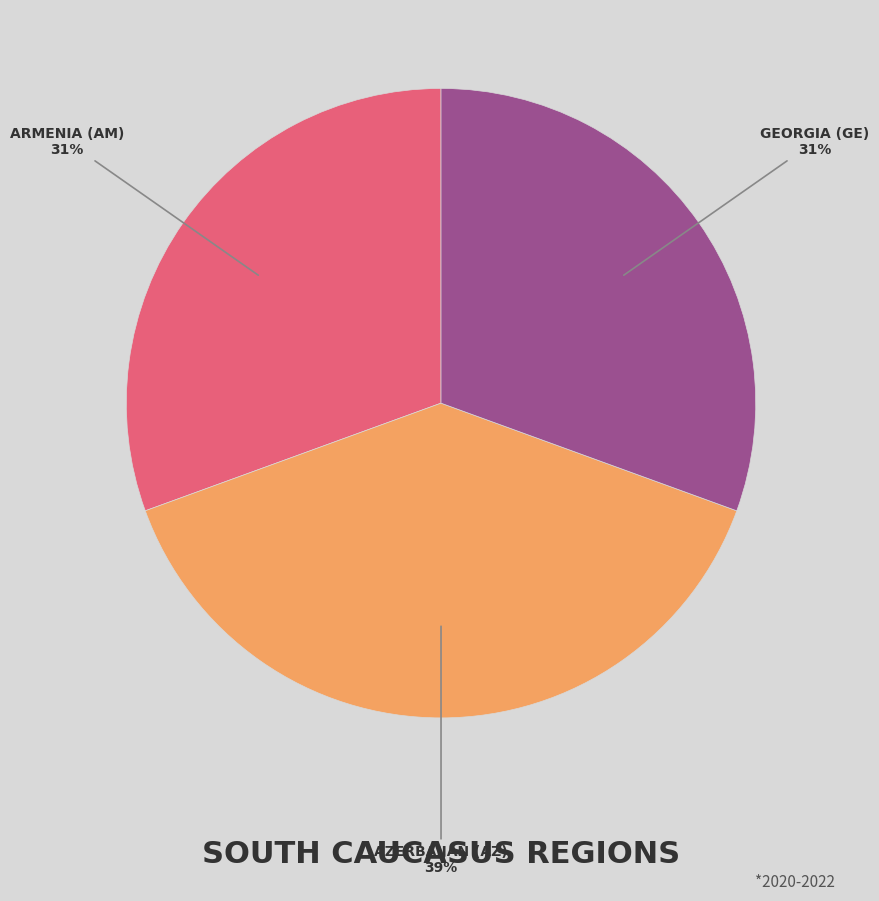

Is there a majority slice in this chart?

No